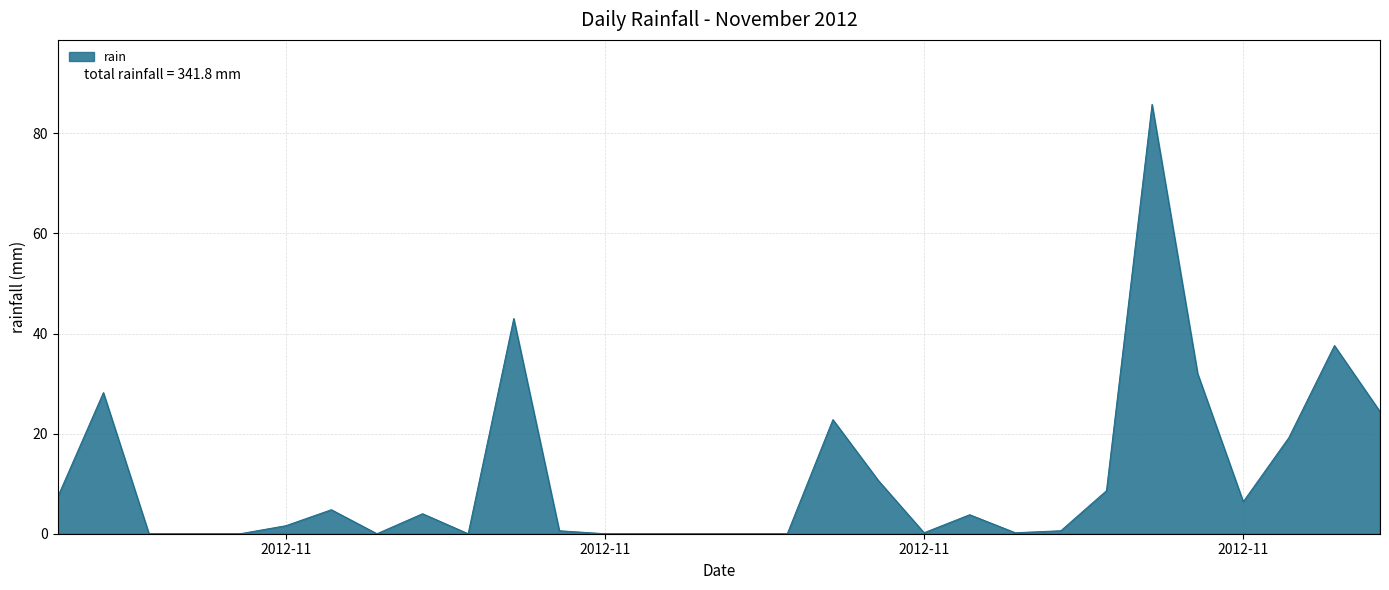

What is the maximum value shown in the chart?

85.8